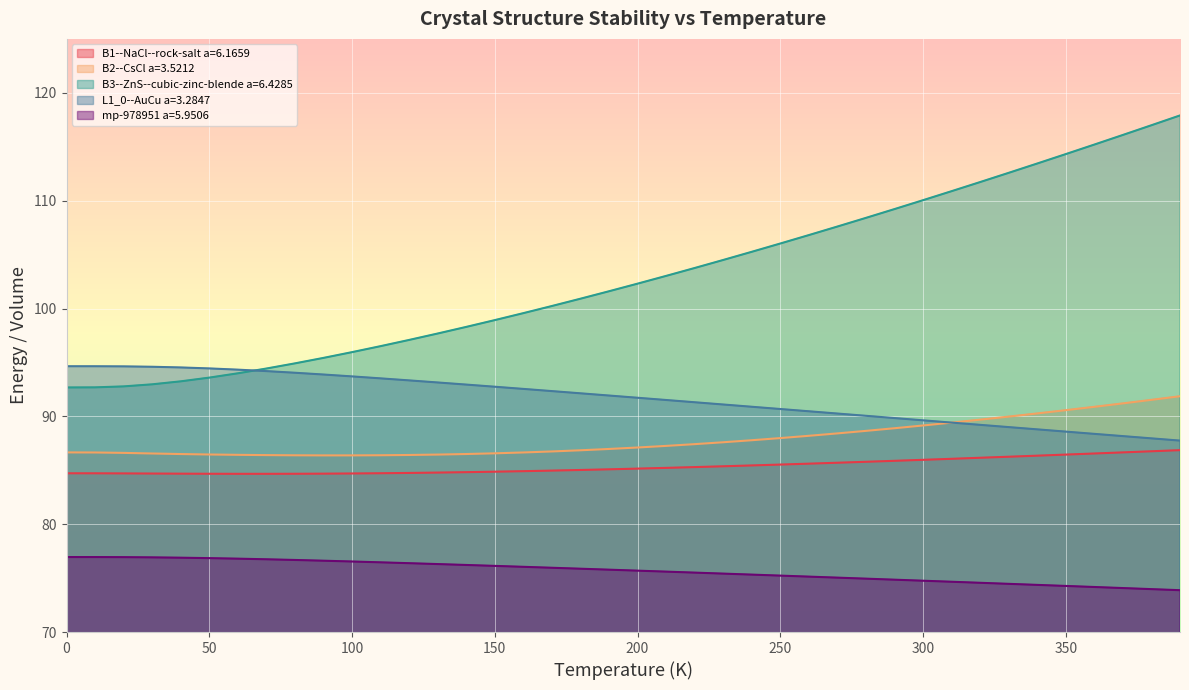

True or false: B3--ZnS--cubic-zinc-blende a=6.4285 and mp-978951 a=5.9506 intersect in this chart.

False